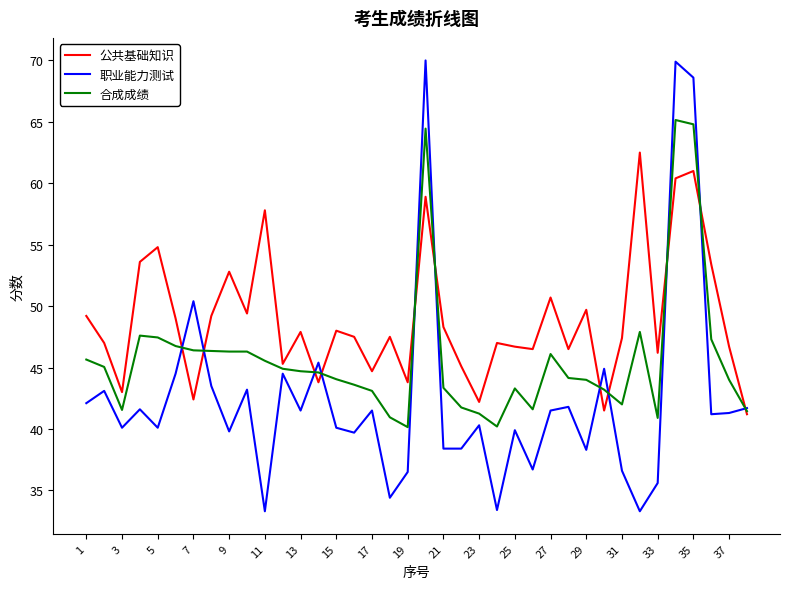

What is the difference between the maximum and minimum values in the 合成成绩 series?

25.0